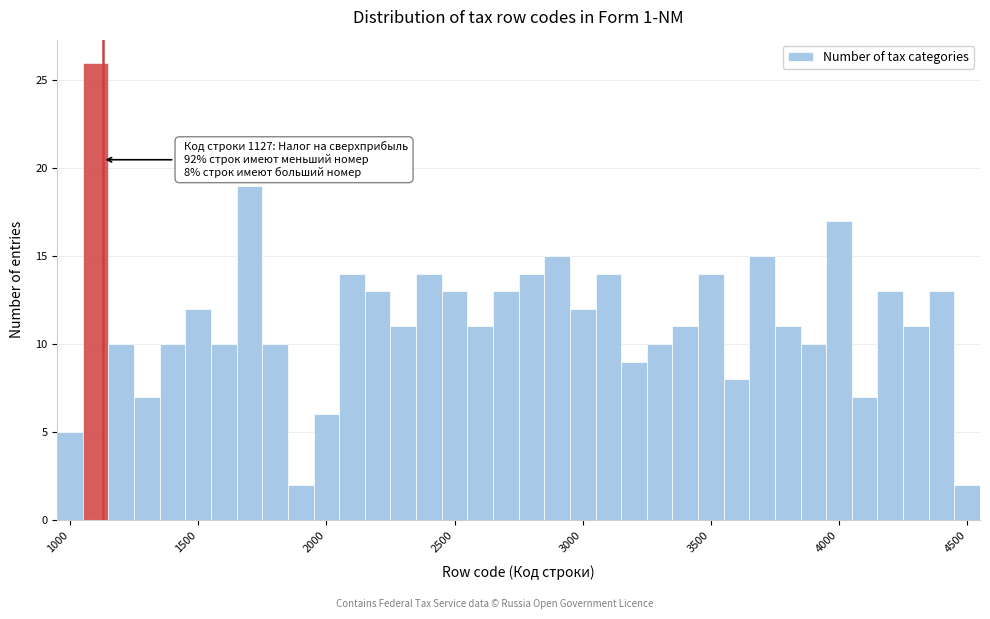

Read against the x-axis, roughly where is the centre of the tallest bar?

1100